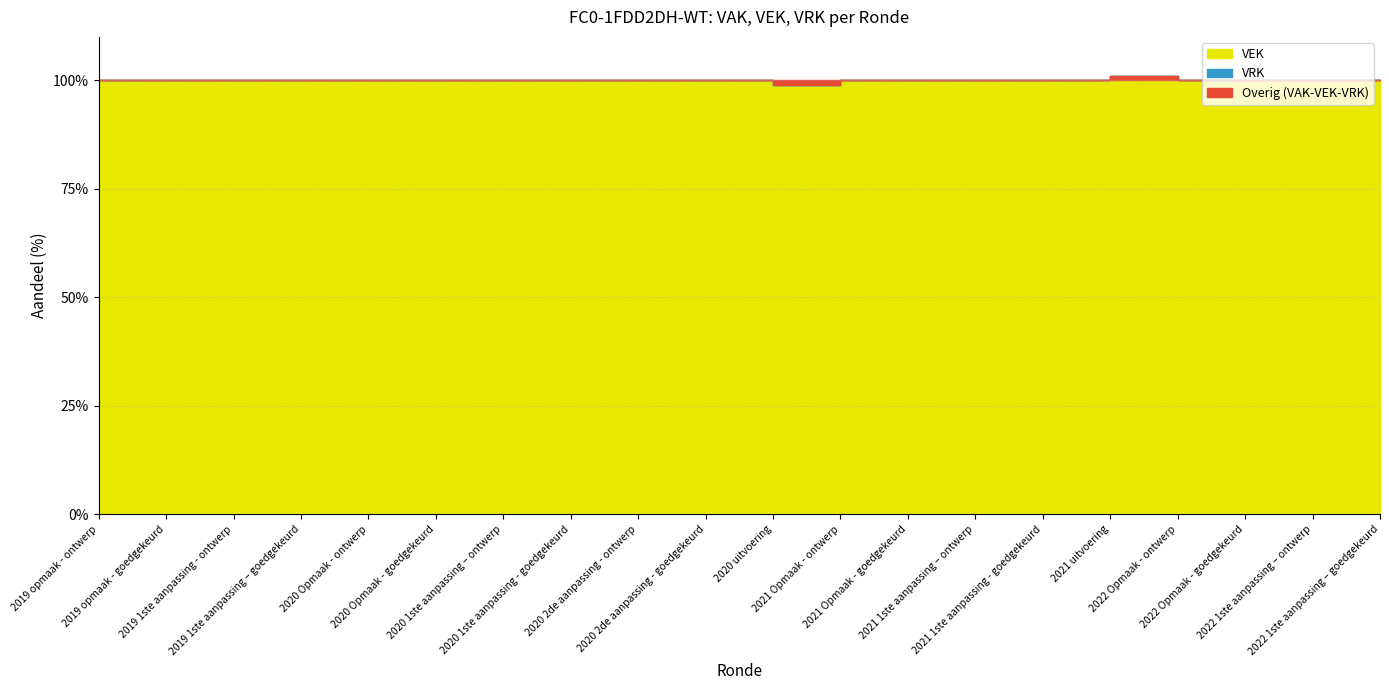

Where is VEK nearest to the value 30260?

2021 uitvoering